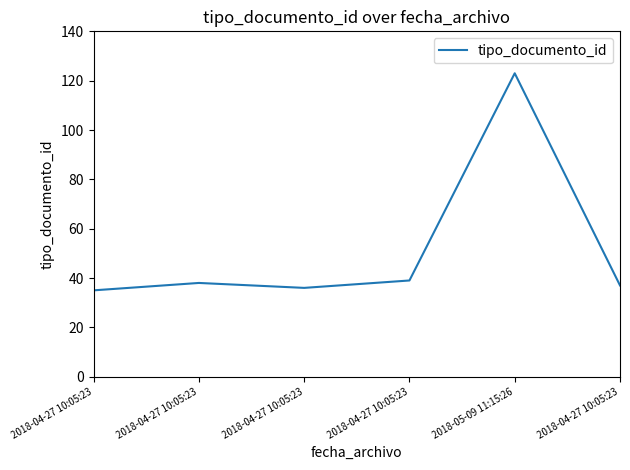

How many values are below 38?

3